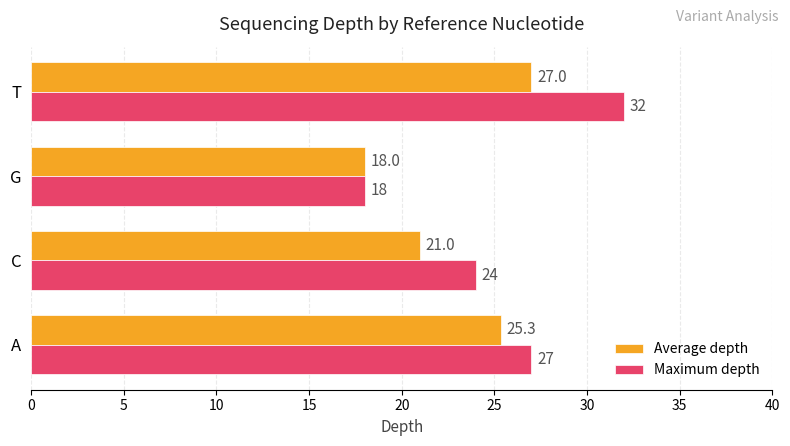

Which label corresponds to the largest value in the chart?

T